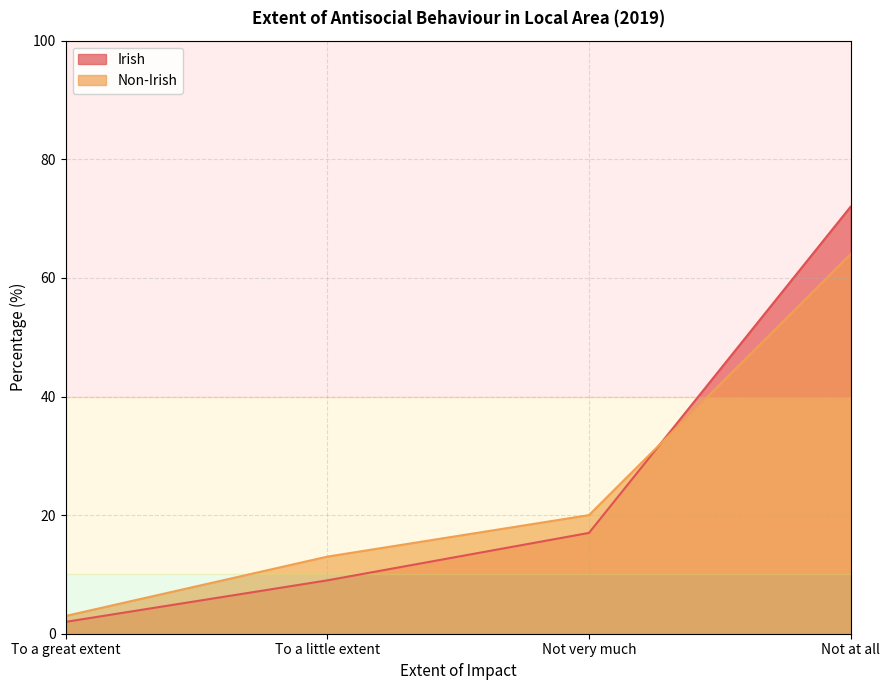

Is it true that Irish equals 16 at To a little extent?

False